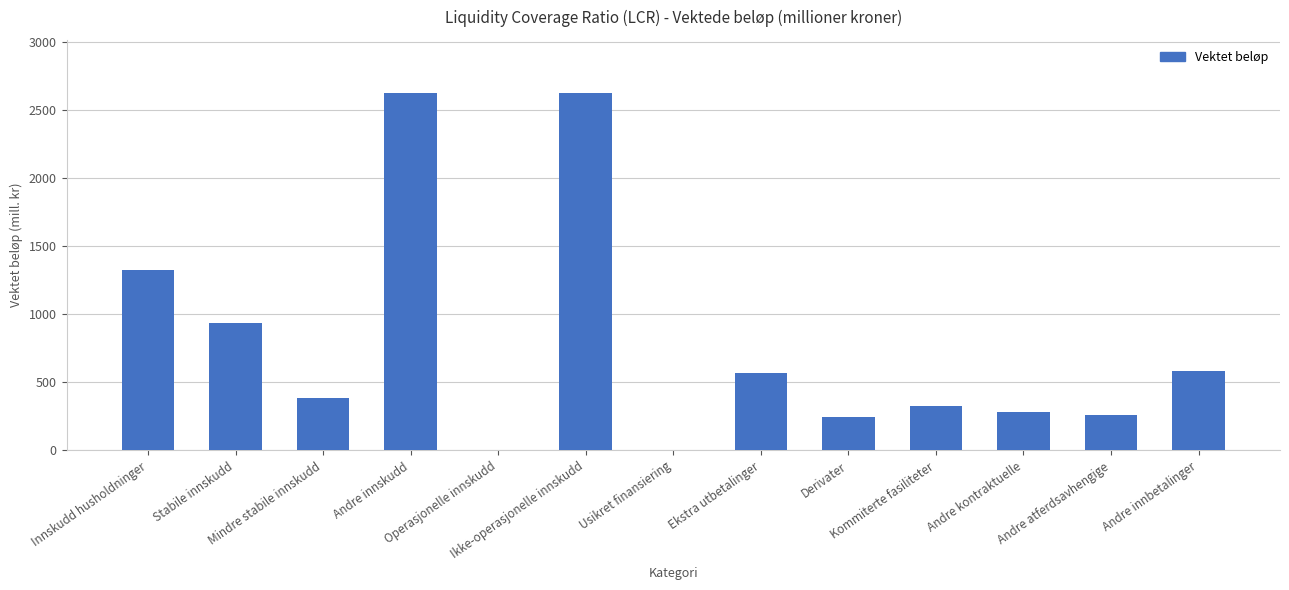

Is it true that the value at Andre innbetalinger is 899?

False